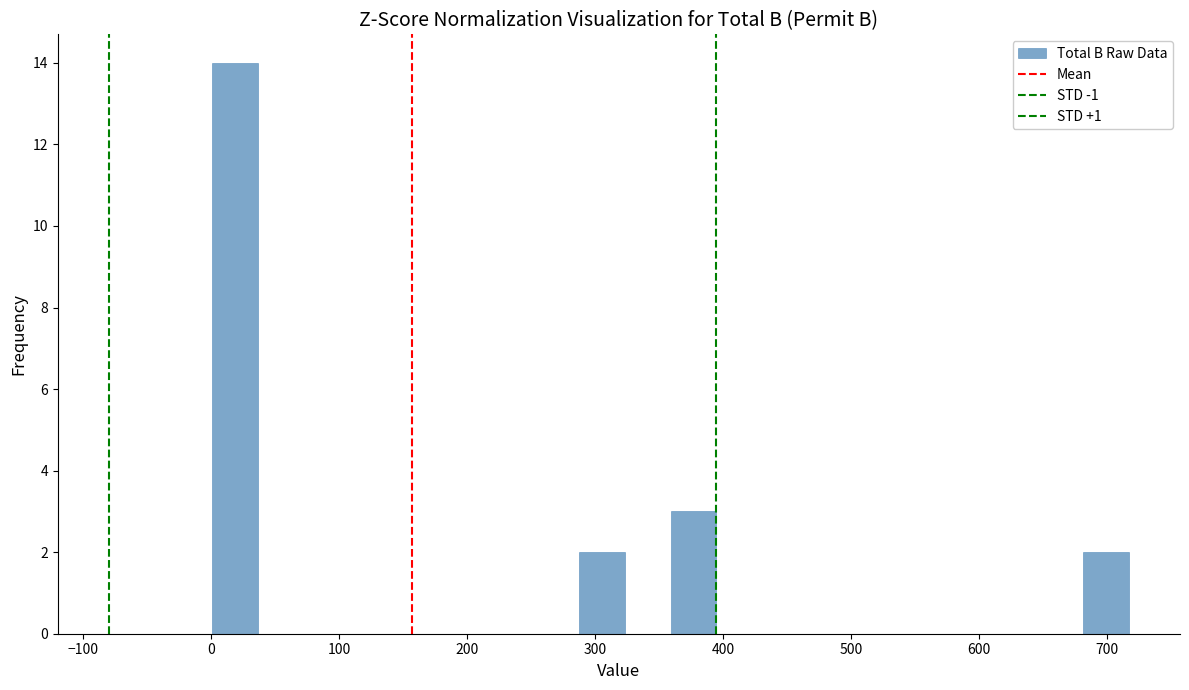

Read against the x-axis, roughly where is the centre of the tallest bar?

20